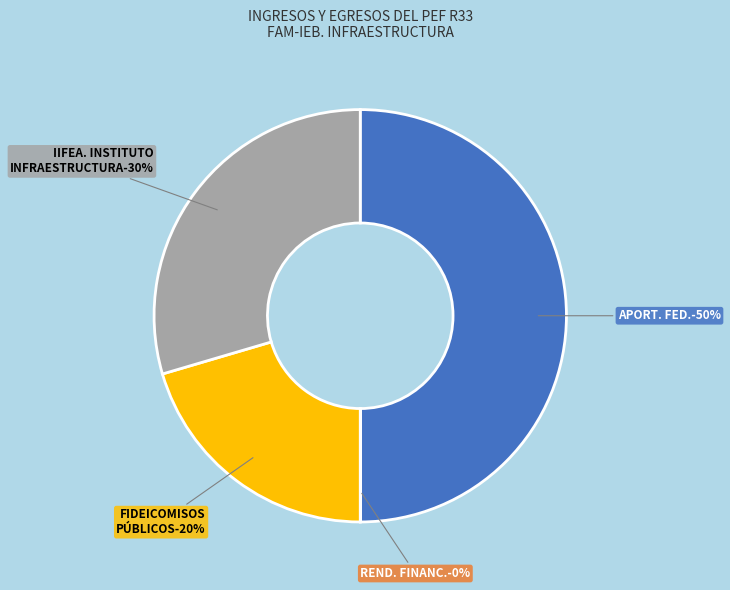

Do IIFEA. INSTITUTO DE INFRAESTRUCTURA FÍSICA and FIDEICOMISOS PÚBLICOS together represent more than half of the pie?

No